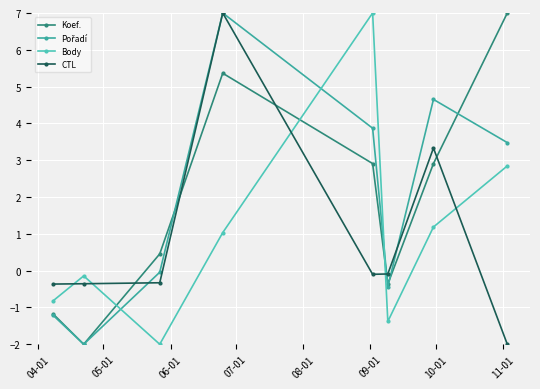

How many times do Koef. and Body cross each other?

3